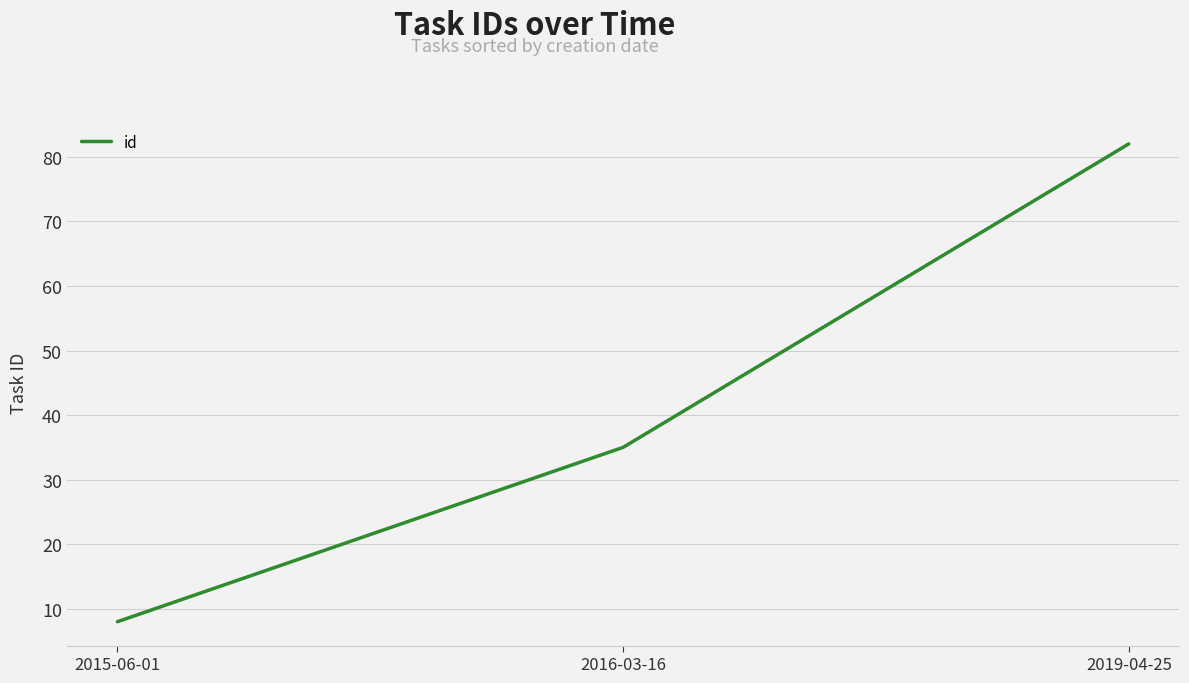

Reading left to right, what are all the values shown in this chart?

8	35	82